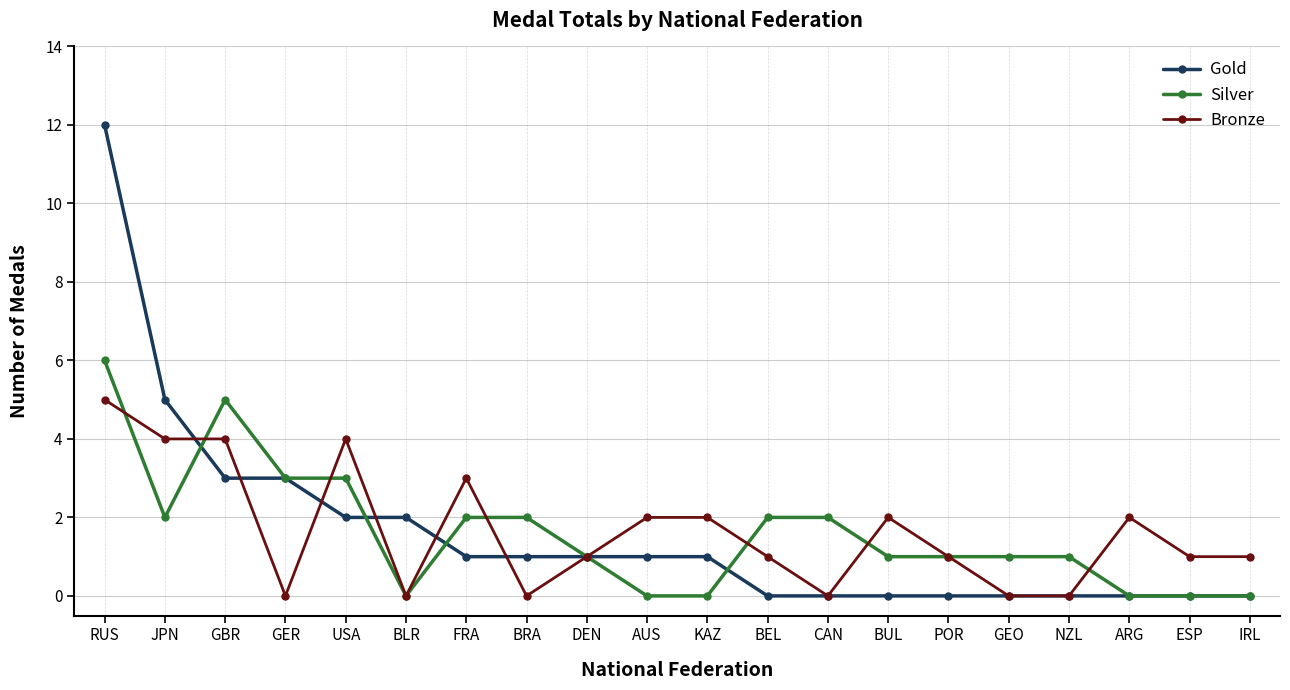

What is the total value across all series at FRA?

6